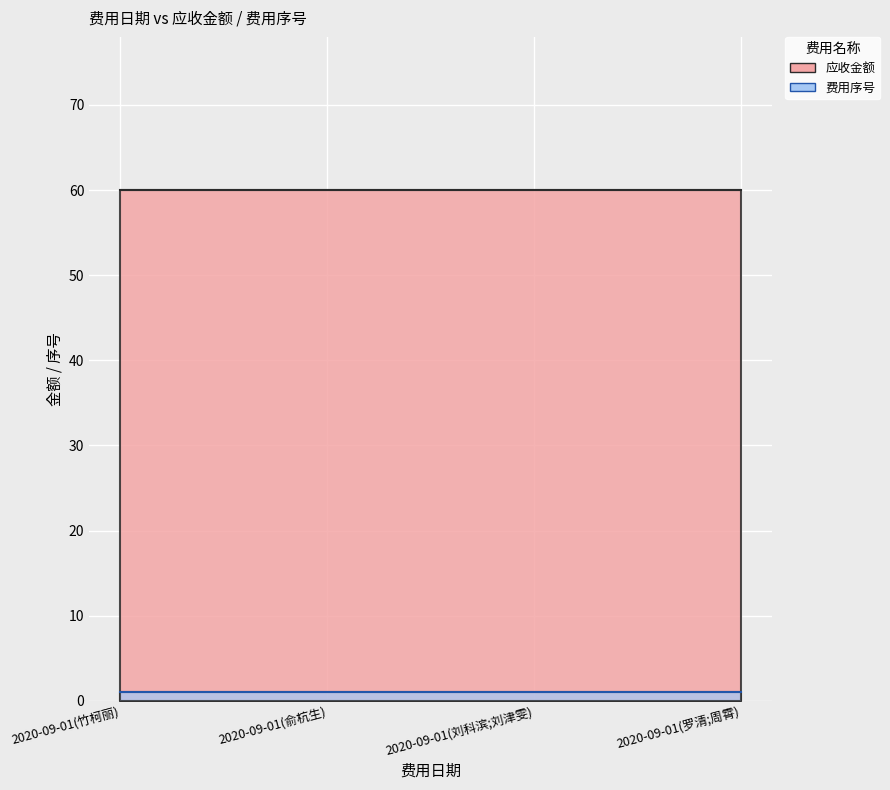

How many series are shown in this chart?

2